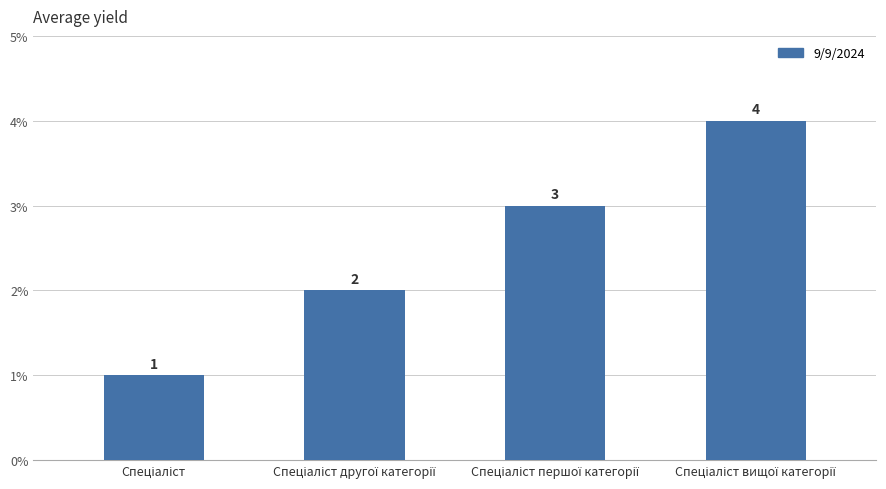

What is the difference between the maximum and minimum values?

3